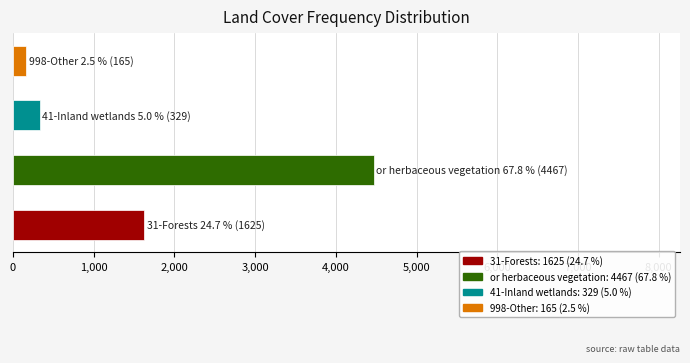

What is the sum of all values?

6586